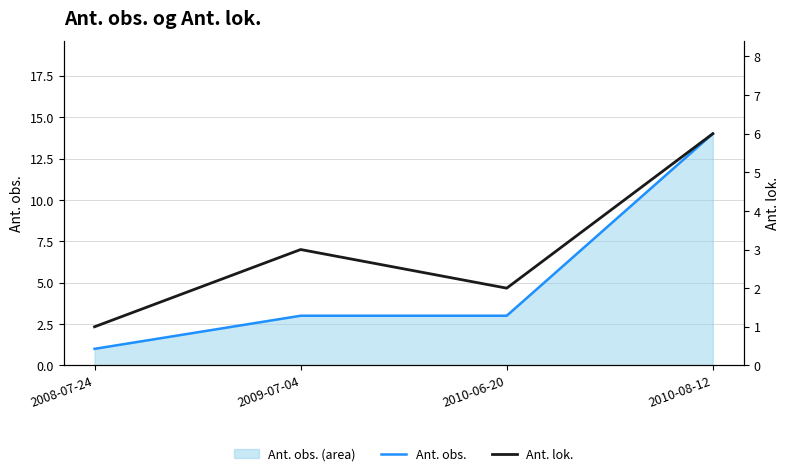

What is the difference between the second highest and minimum values in the Ant. obs. series?

2